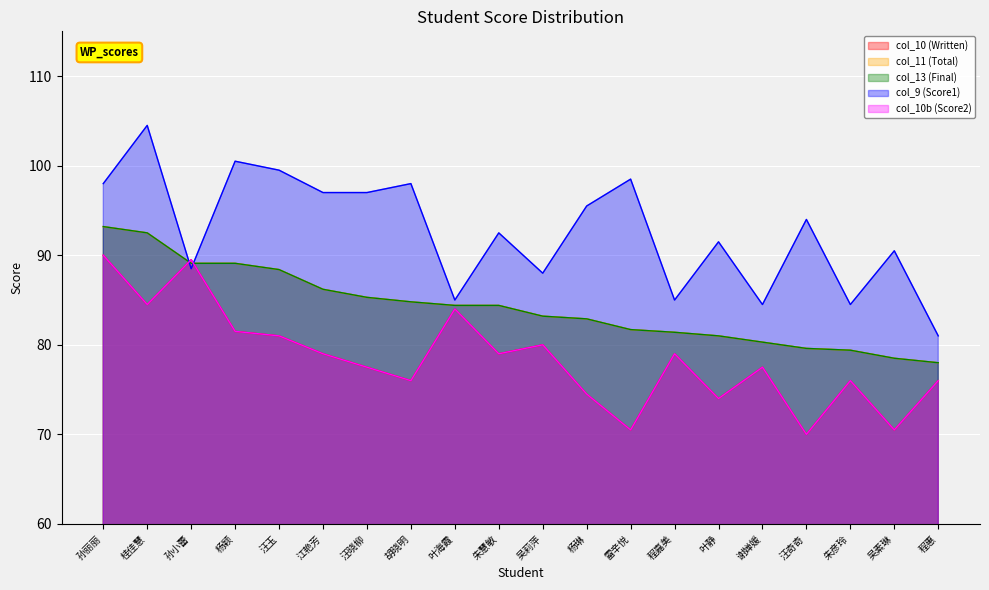

Where does the col_10b (Score2) series first go above 79?

孙丽丽